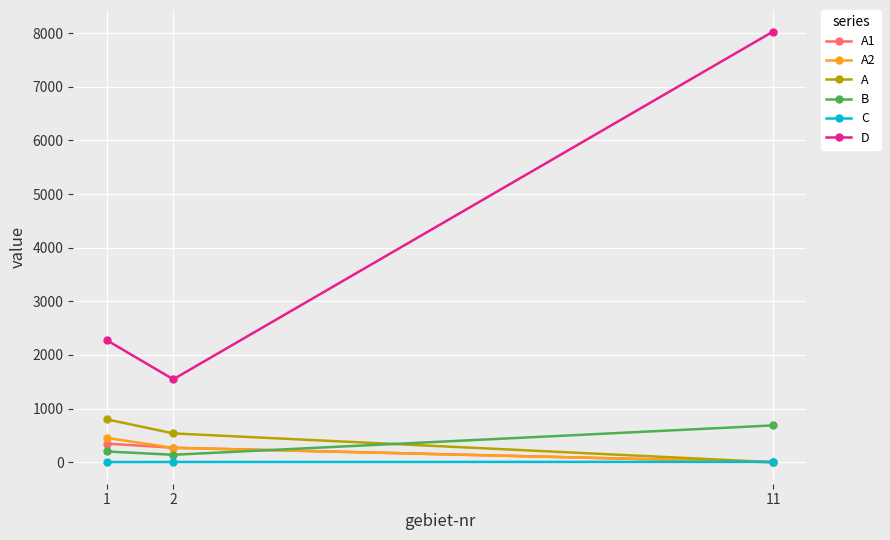

At which label does A2 reach its minimum?

11